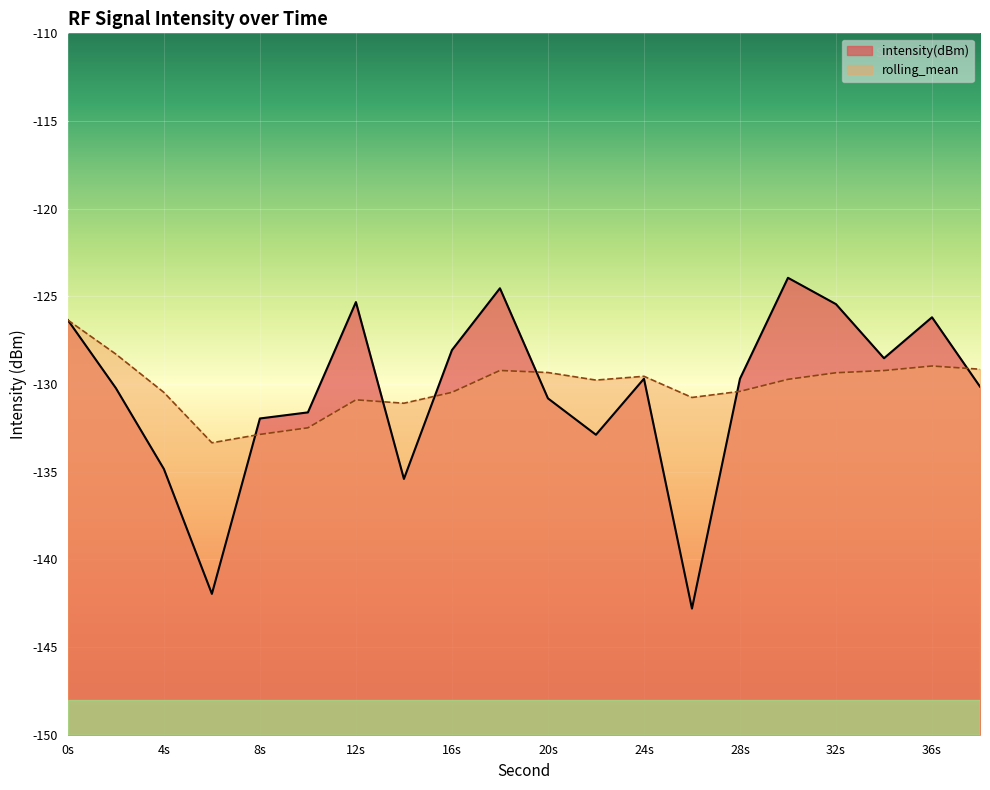

The value of rolling_mean at 12s is -189.7. True or false?

False